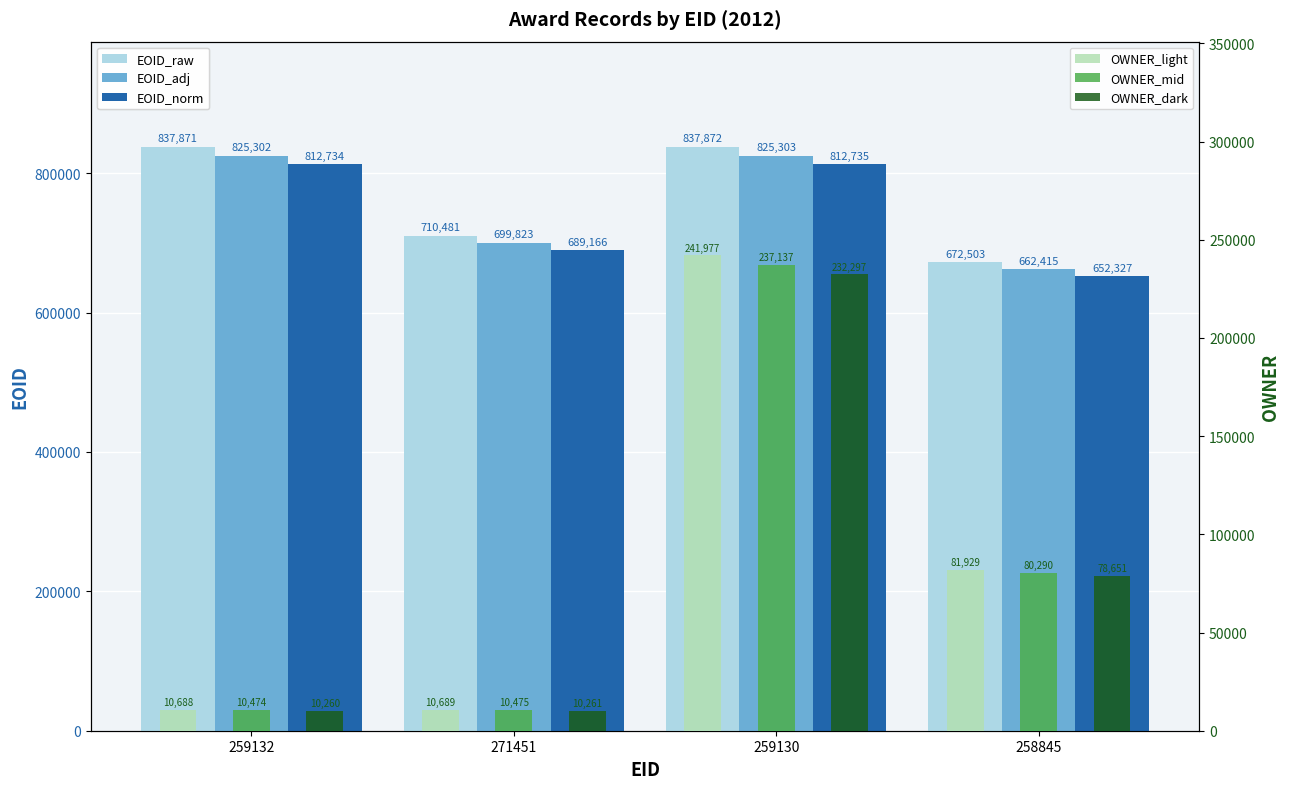

At which label does OWNER_light first exceed 81929?

259130